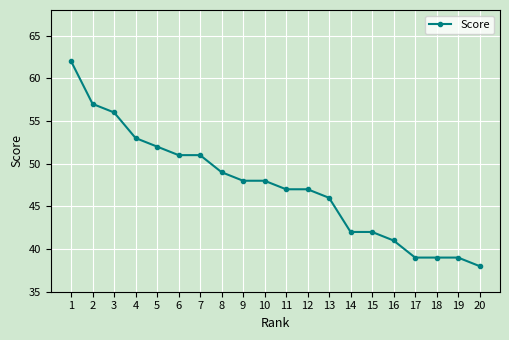

True or false: the data shows 67 at 6.

False